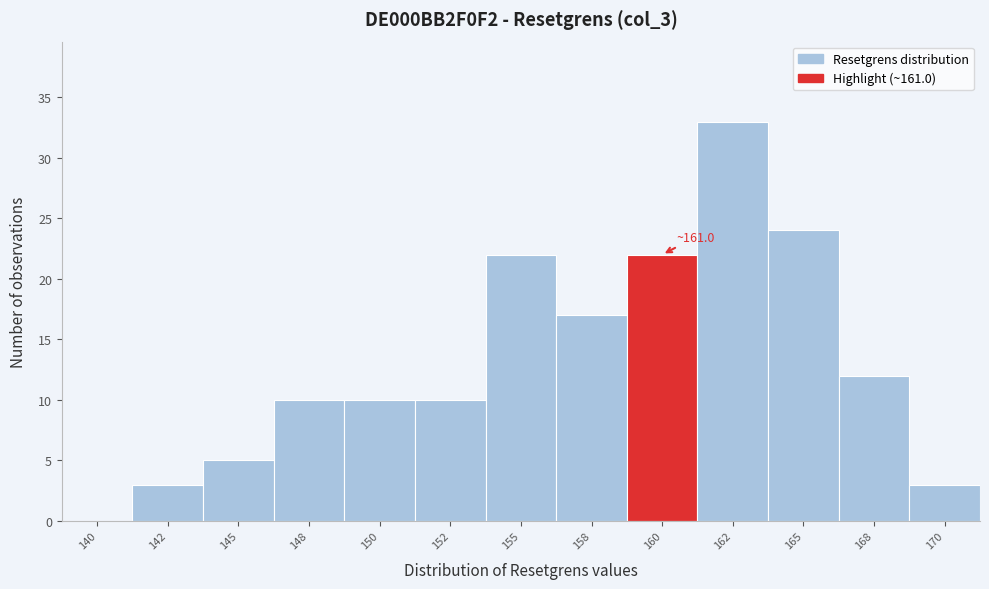

Reading left to right, extract all data points from this chart.

140=0	142=3	145=5	148=10	150=10	152=10	155=22	158=17	160=22	162=33	165=24	168=12	170=3